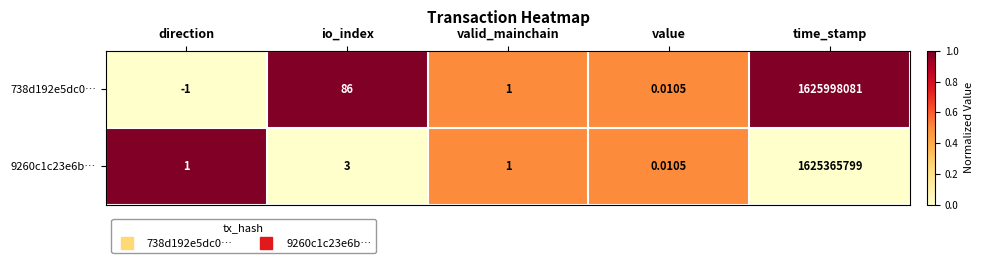

Which category has the lowest value in the 9260c1c23e6b… series?

value